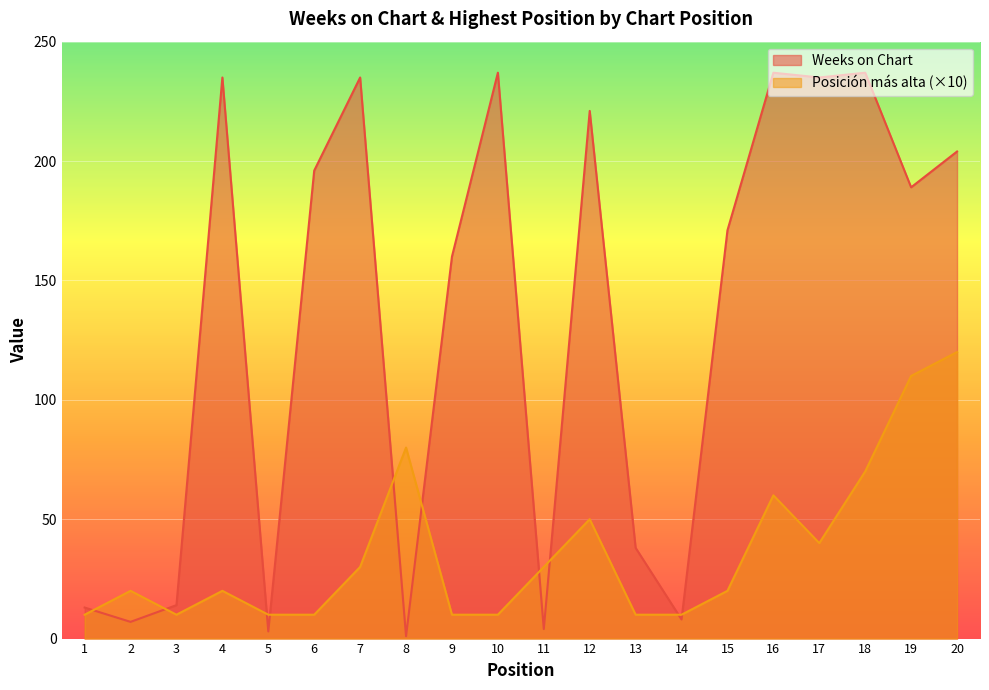

Which series has the widest spread of values?

Weeks on Chart